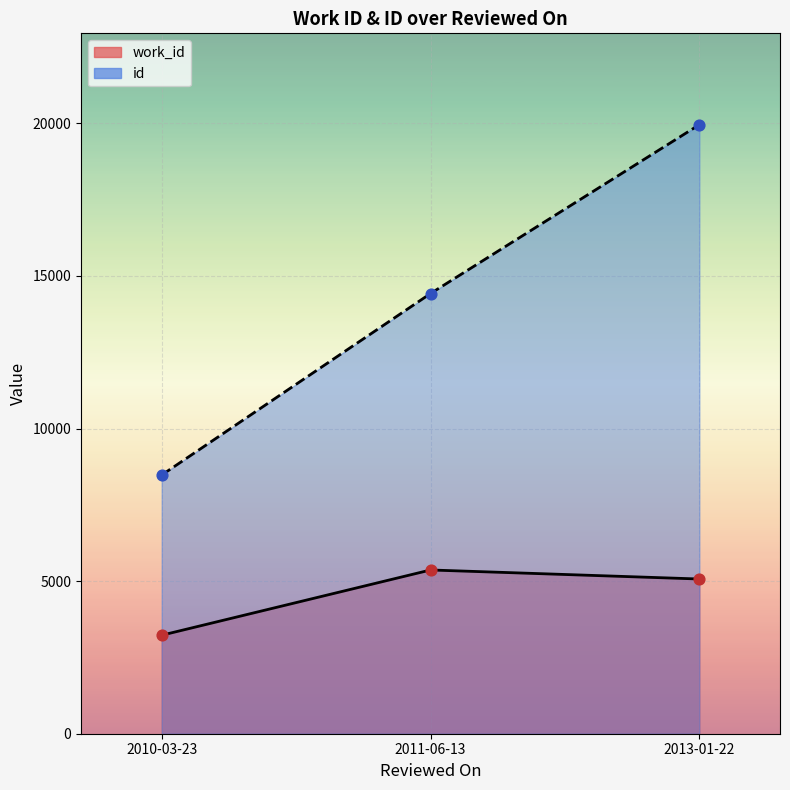

At which category is the sum across all series the highest?

2013-01-22